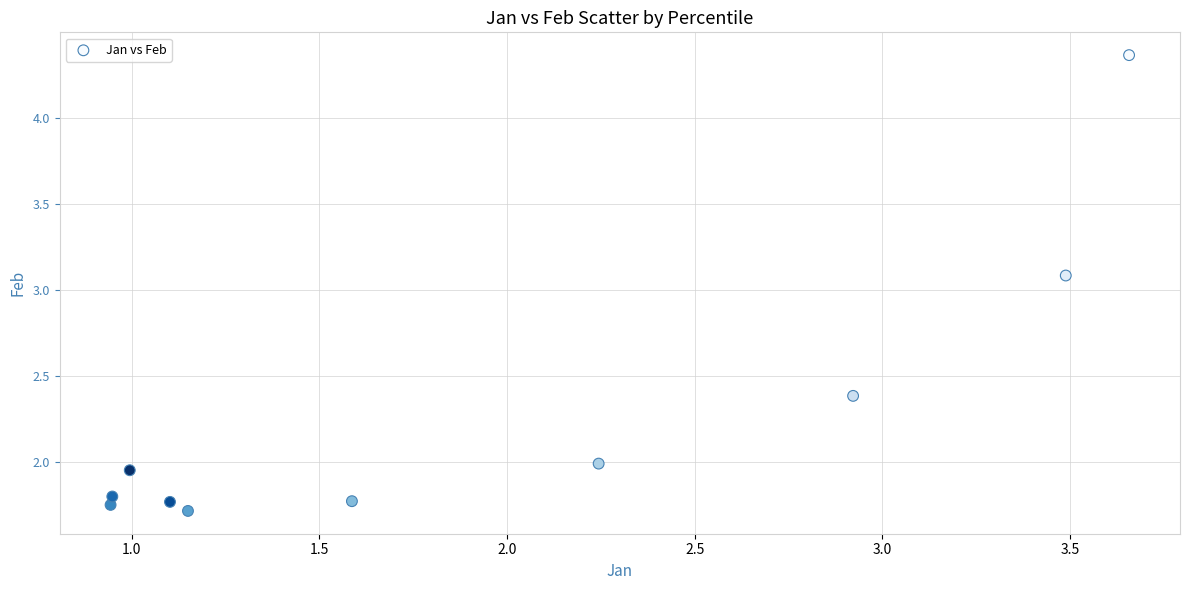

What Y value in the scatter plot is closest to 3?

3.1